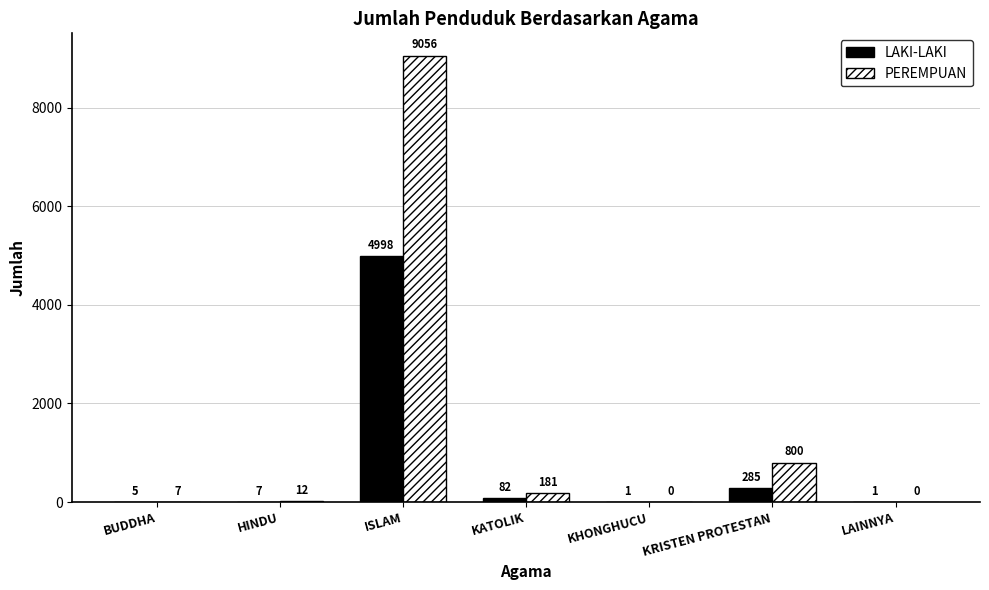

Reading right to left, extract all data points from this chart.

LAKI-LAKI: 1	285	1	82	4998	7	5
PEREMPUAN: 0	800	0	181	9056	12	7